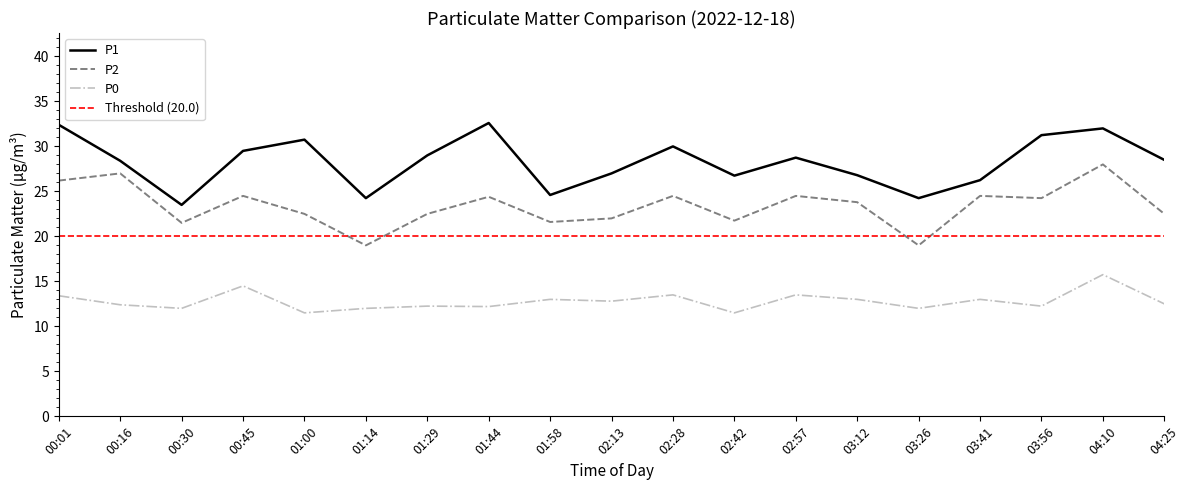

Which series has the largest total across all categories?

P1